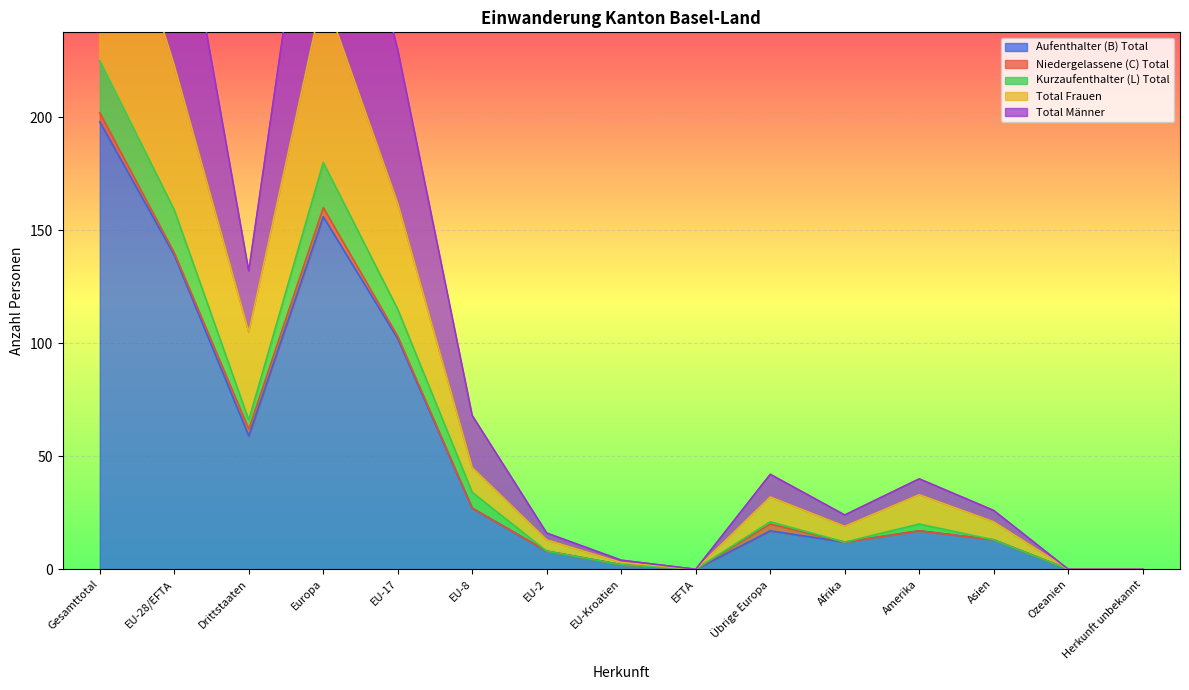

How many positive values does the Total Männer series have?

12